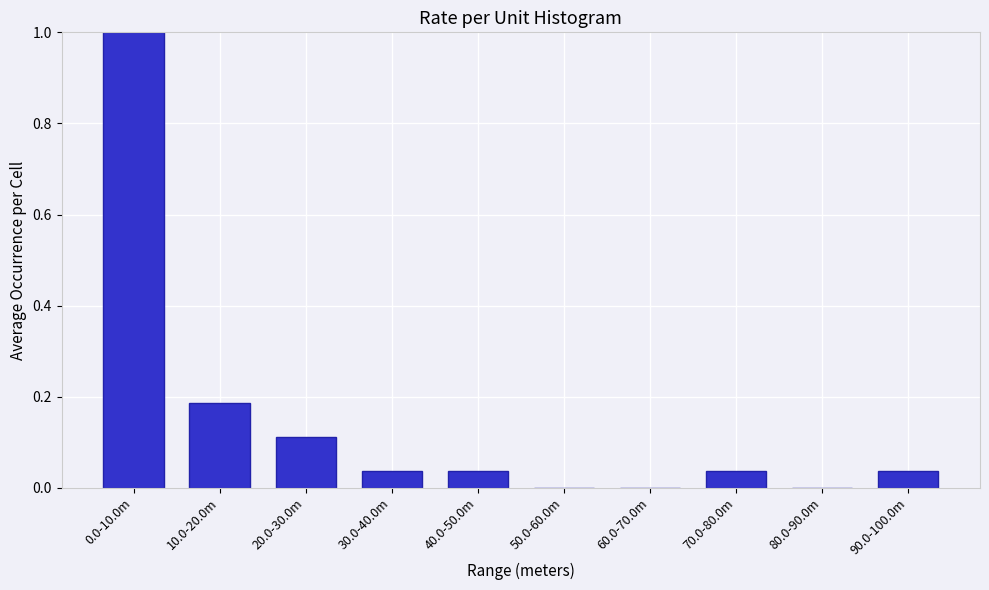

Between 50.0-60.0m and 10.0-20.0m, which is larger?

10.0-20.0m